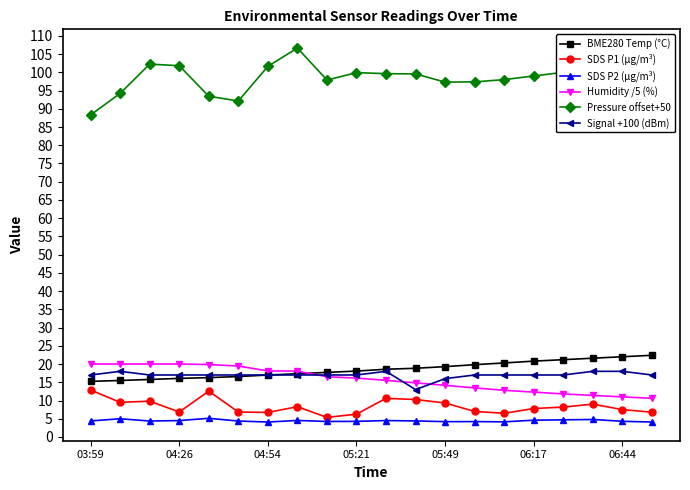

What is the minimum value for Pressure offset+50?

88.3